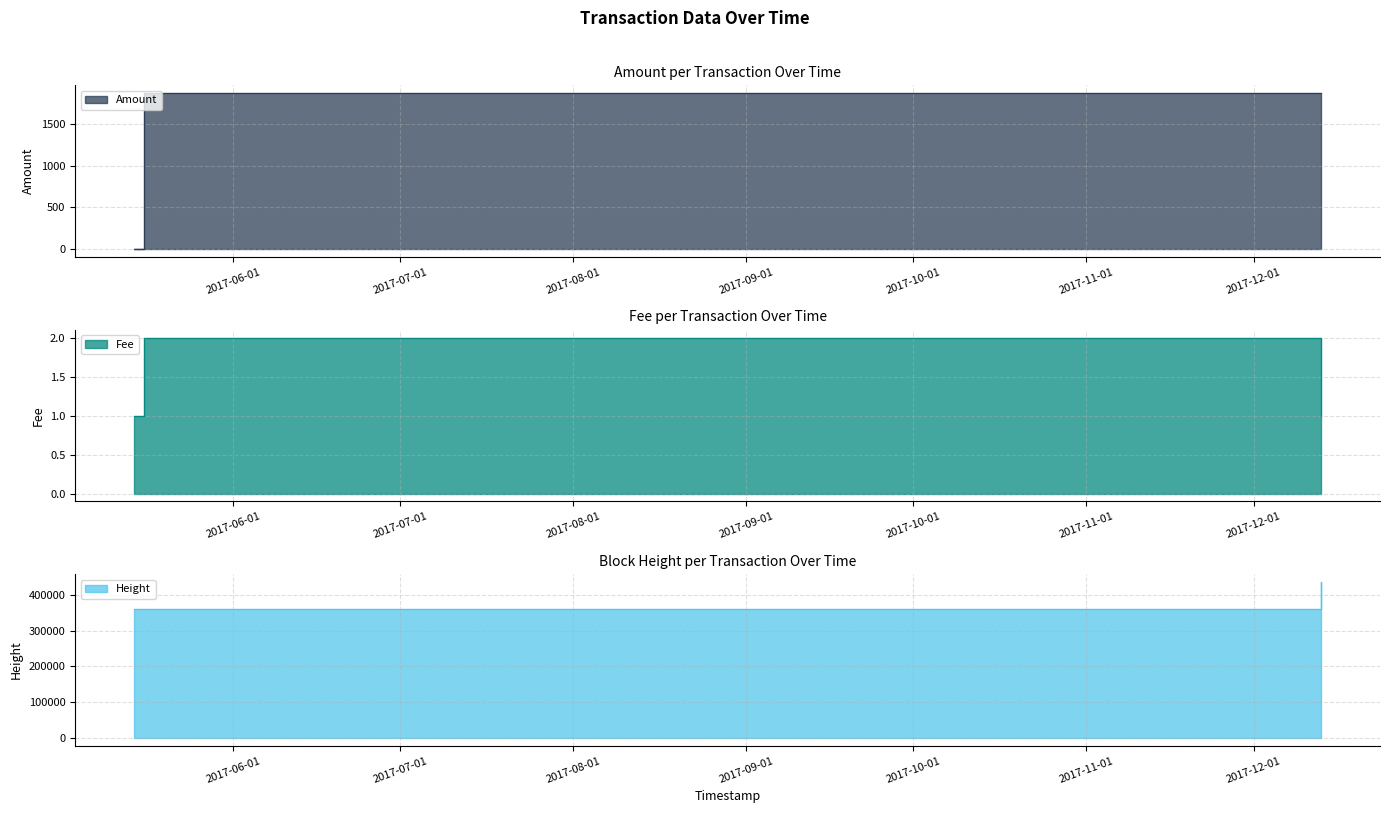

True or false: Fee and Height intersect in this chart.

False